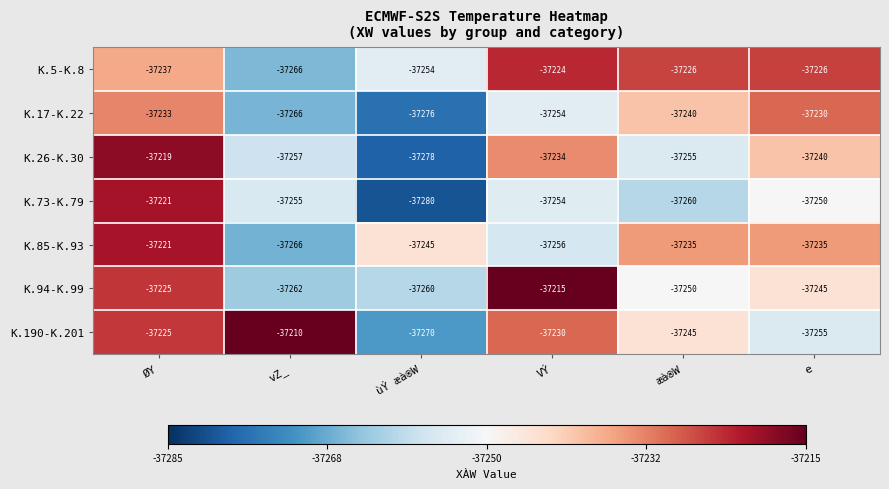

Rank the series at ùÝ æà®W from highest to lowest value.

K.85-K.93, K.5-K.8, K.94-K.99, K.190-K.201, K.17-K.22, K.26-K.30, K.73-K.79